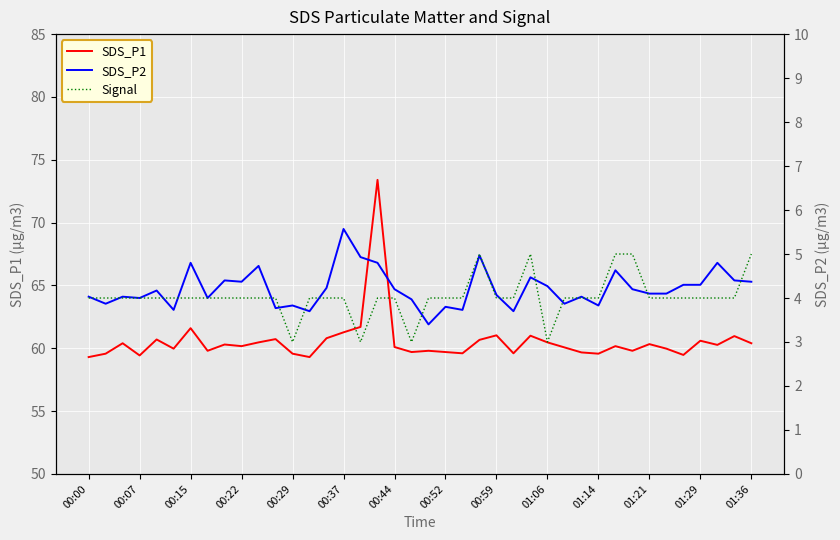

Where is SDS_P1 nearest to the value 66?

16